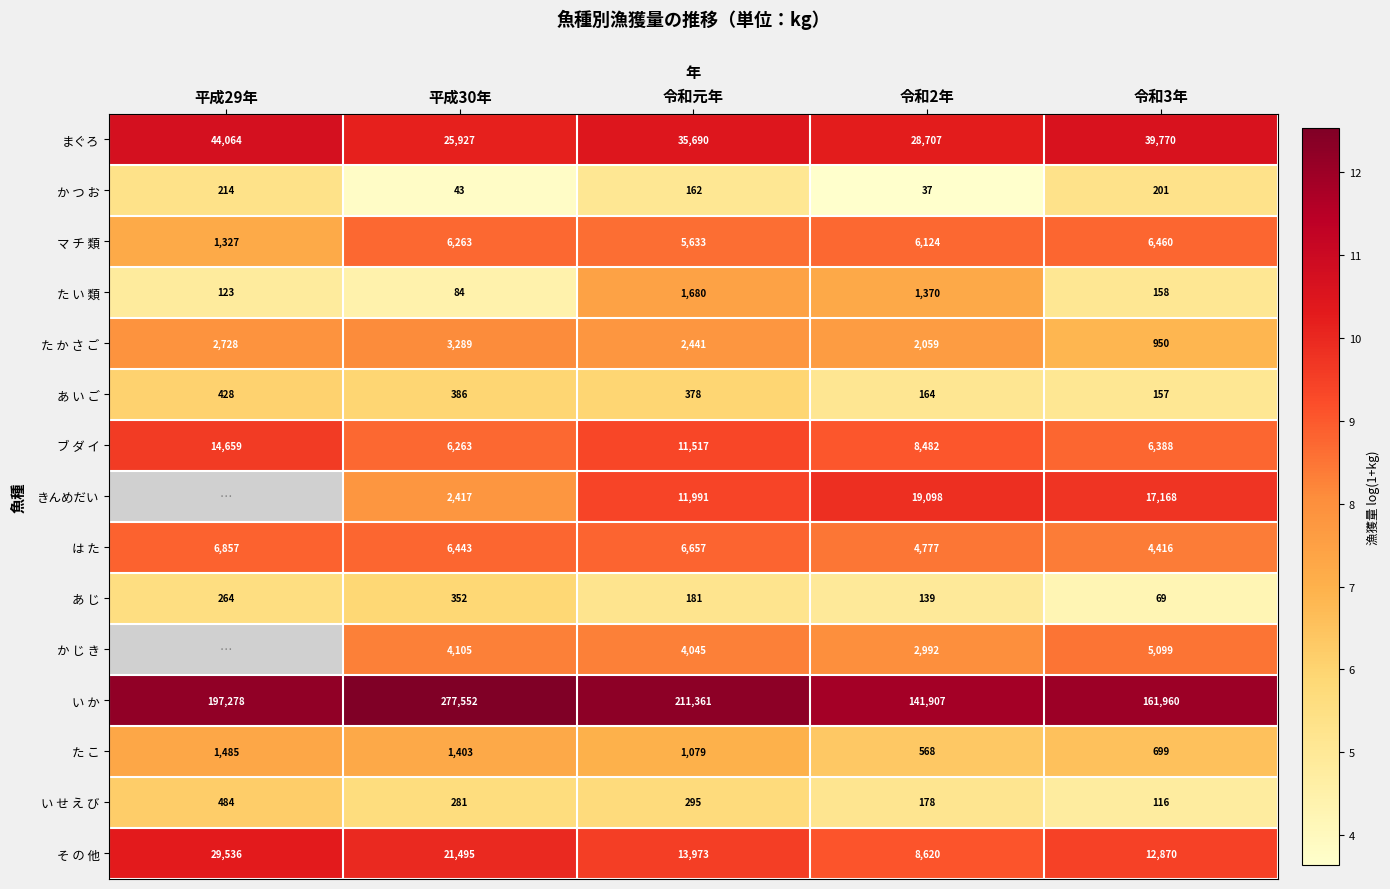

Is the value of きんめだい at 令和3年 greater than the value of た か さ ご at 令和元年?

Yes